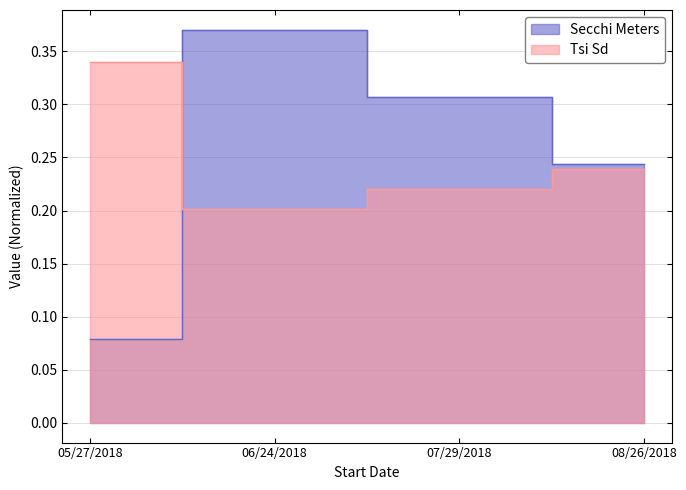

List the series in order of their peak value, lowest first.

Tsi Sd, Secchi Meters